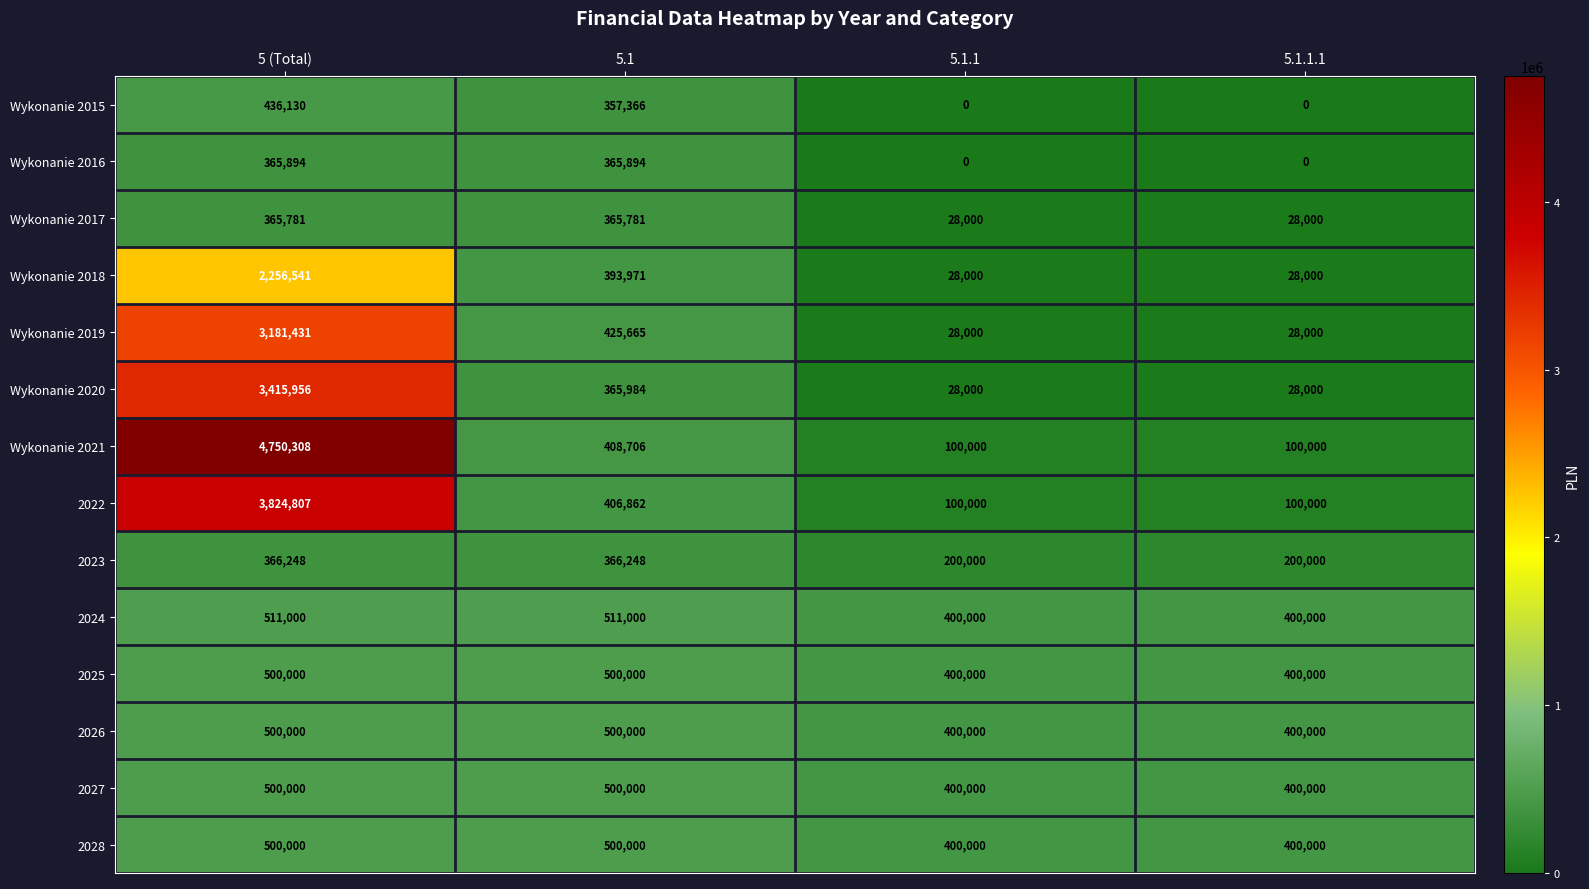

Which series changed the most between 5.1 and 5.1.1?

Wykonanie 2019